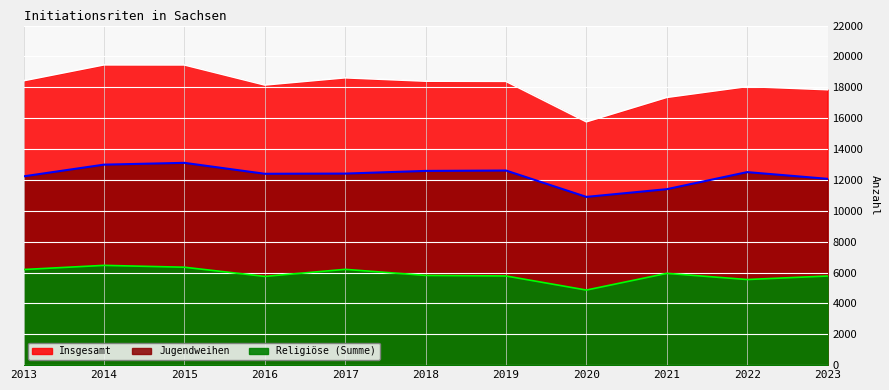

How many data points in Jugendweihen are above 12410?

5